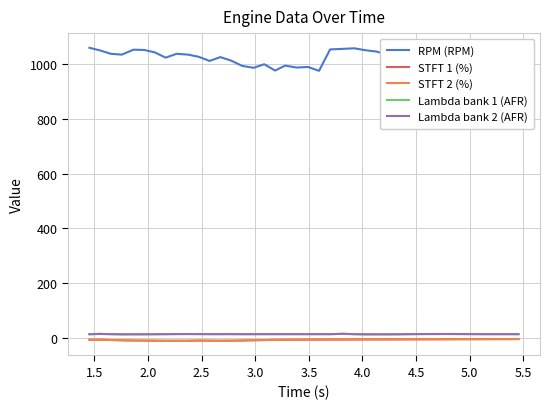

Does the chart have visible grid lines?

Yes